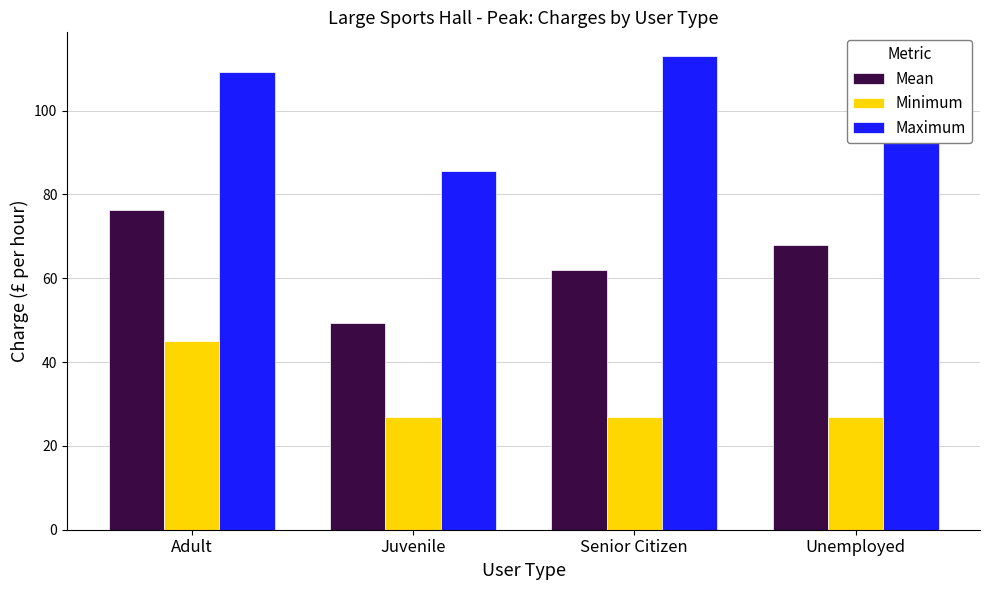

How many Minimum values are between 27 and 45?

4